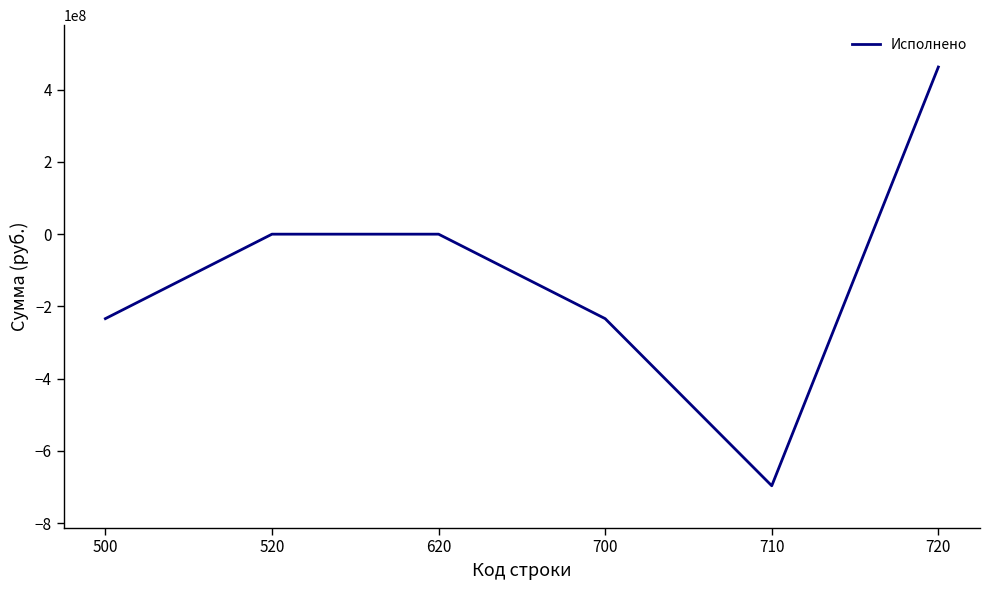

What is the difference between the maximum and minimum values?

1159318330.5